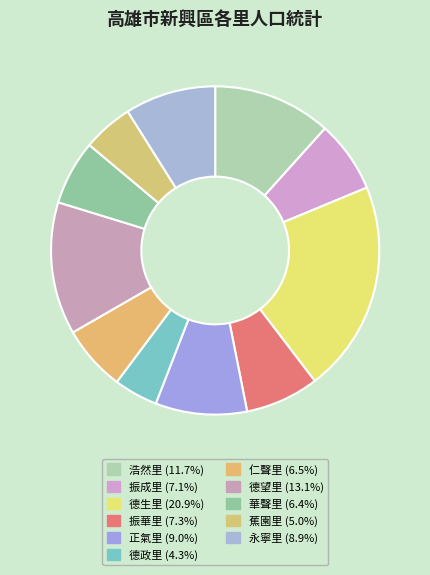

What portion of the pie excludes 德政里?

95.7%